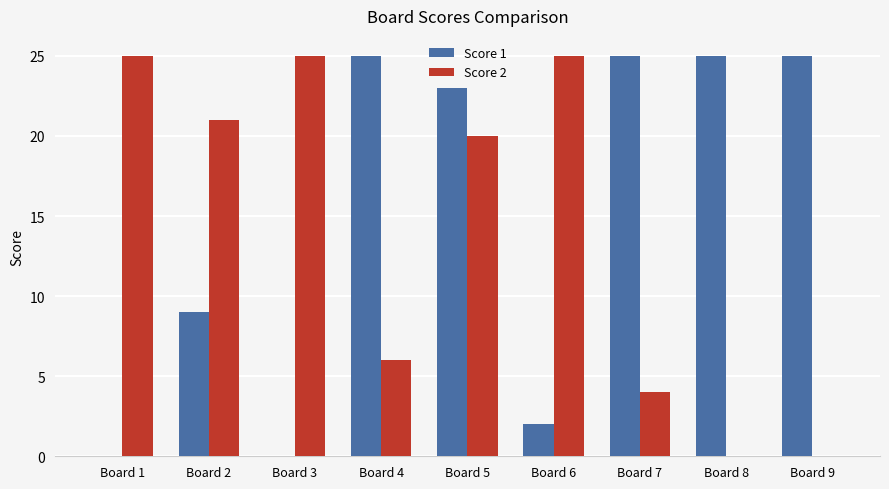

Count the number of data series in this chart.

2